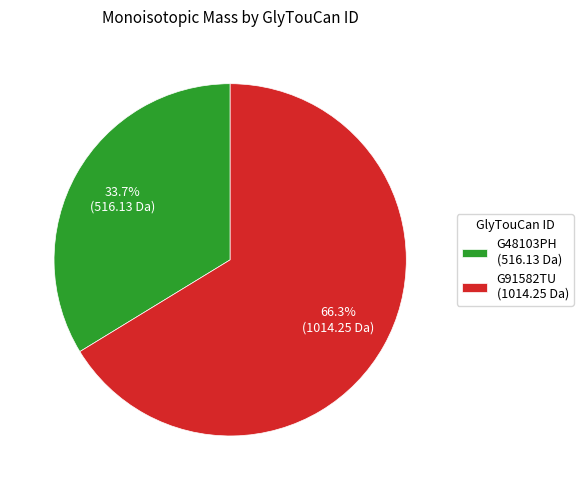

How many slices are in this pie chart?

2